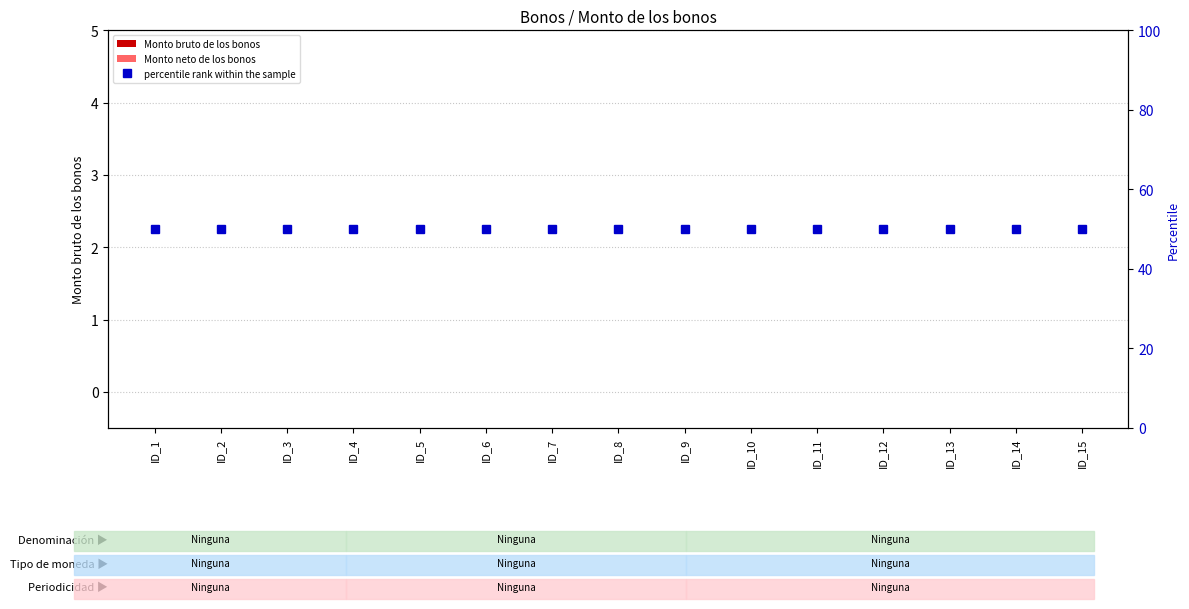

Are the bars grouped side by side (vs. stacked)?

Yes